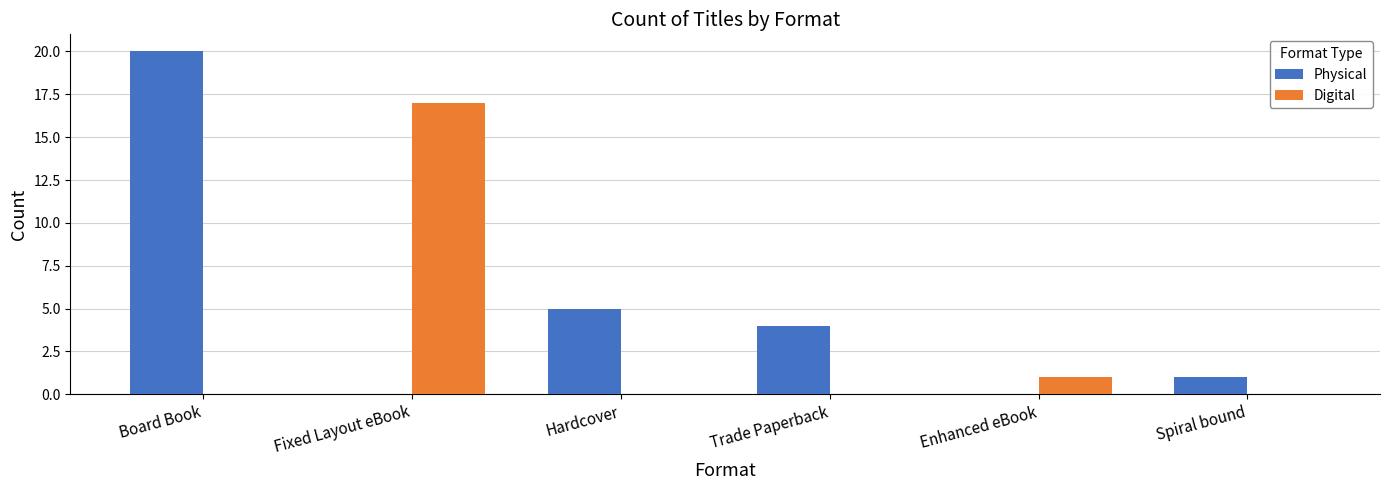

Are the bars grouped side by side (vs. stacked)?

Yes